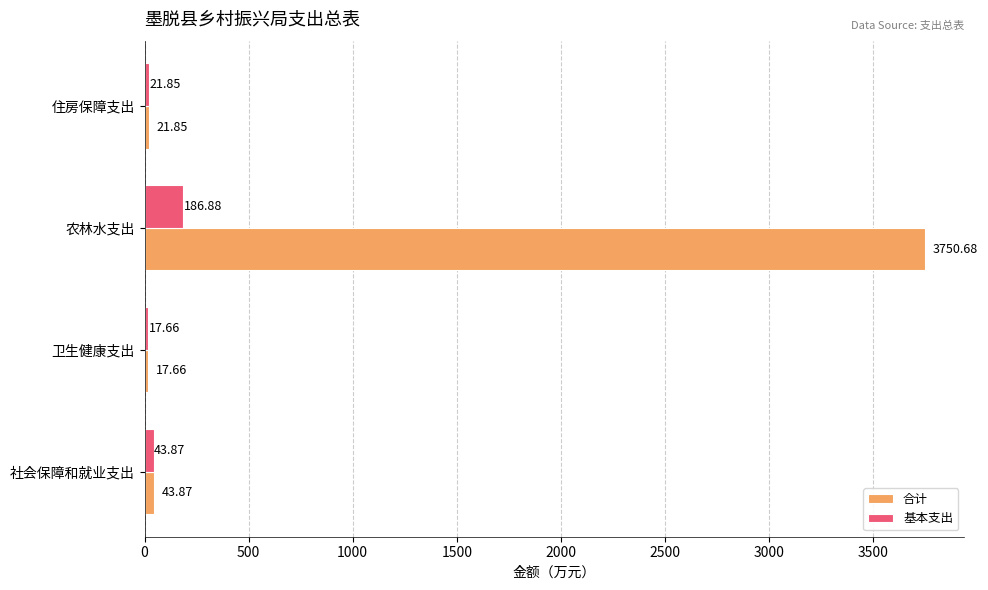

List the series in order of their peak value, highest first.

合计, 基本支出